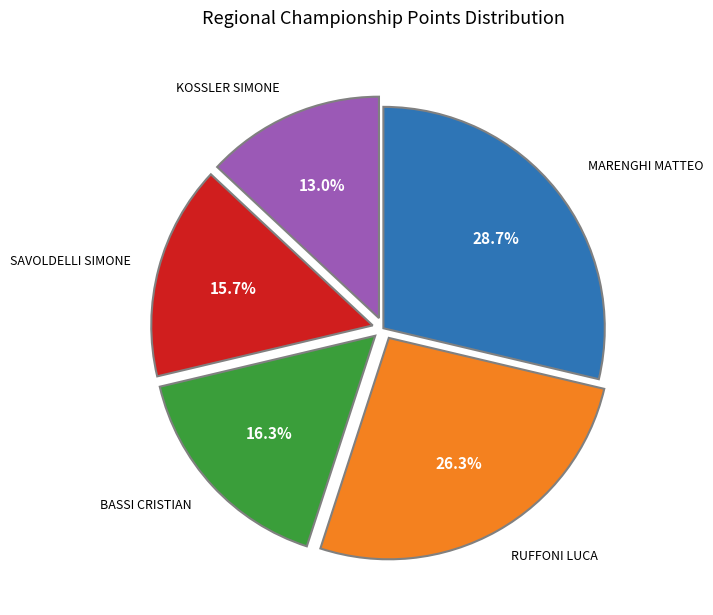

How many segments does this pie chart have?

5